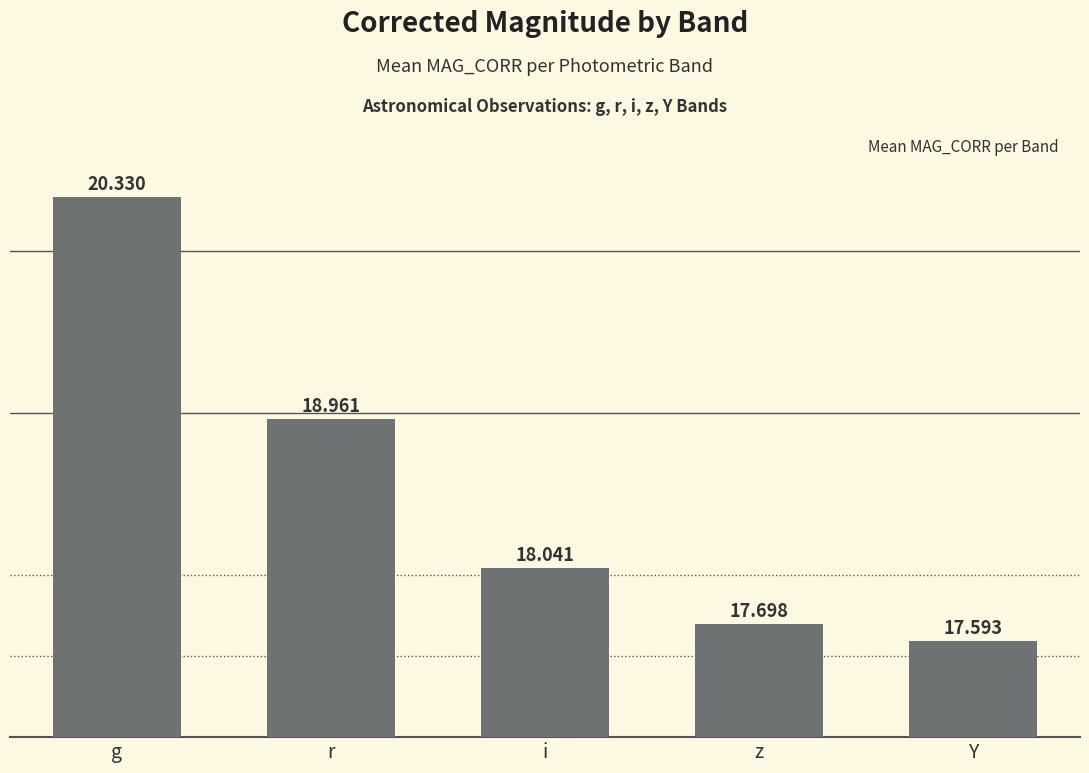

How many bars are there in total?

5